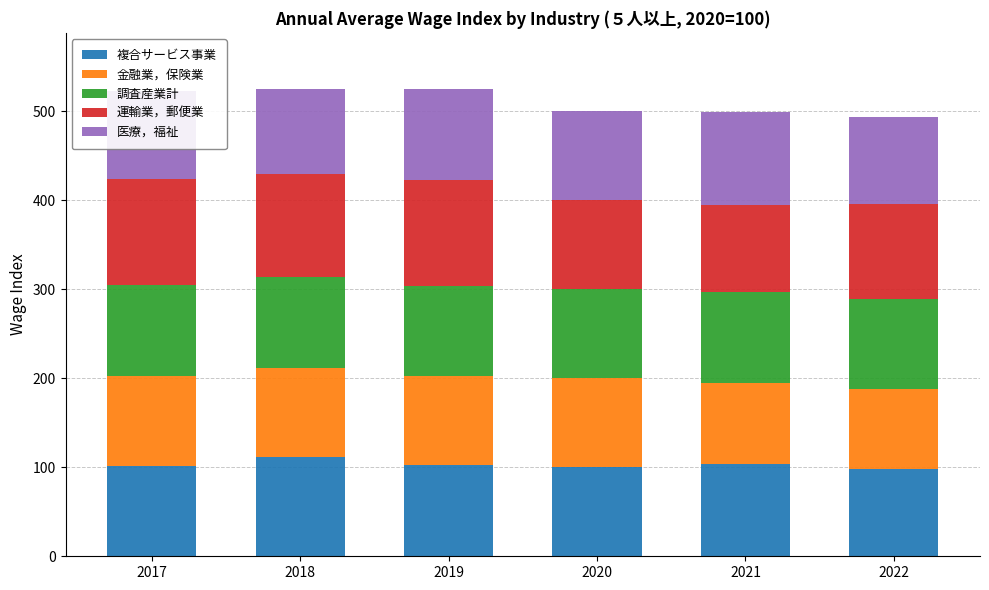

The value of 複合サービス事業 at 2021 is 164.0. True or false?

False